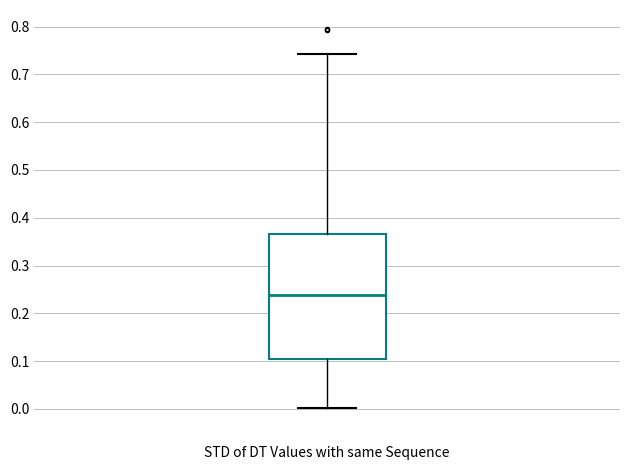

Where does the upper whisker of the box end on the y-axis? The values are not printed on the chart, so give them approximately, as read against the axis.

0.74